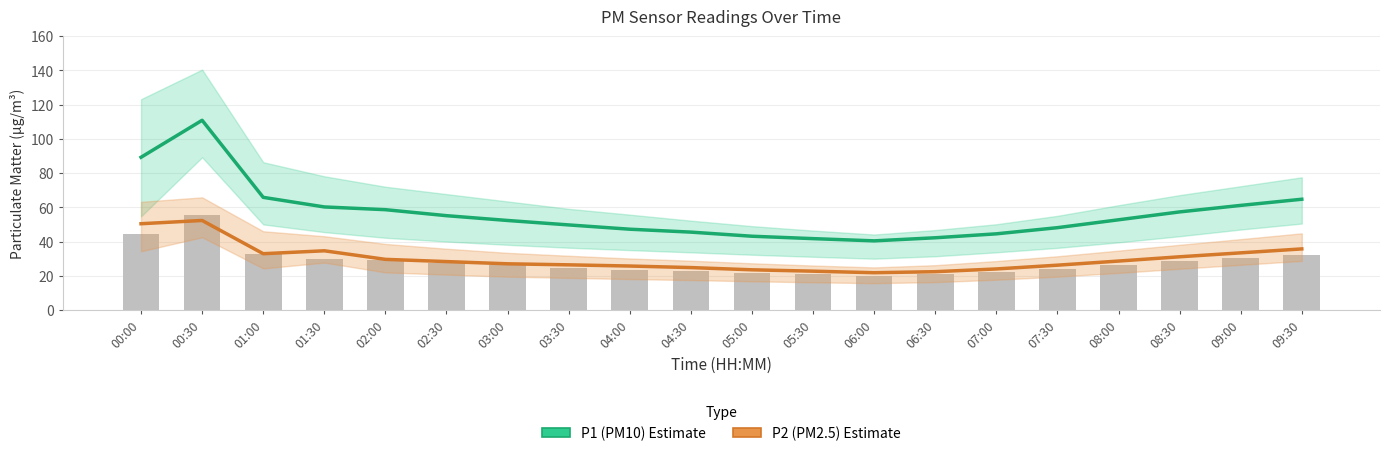

What is the difference between the highest and lowest values at 04:30?

20.7